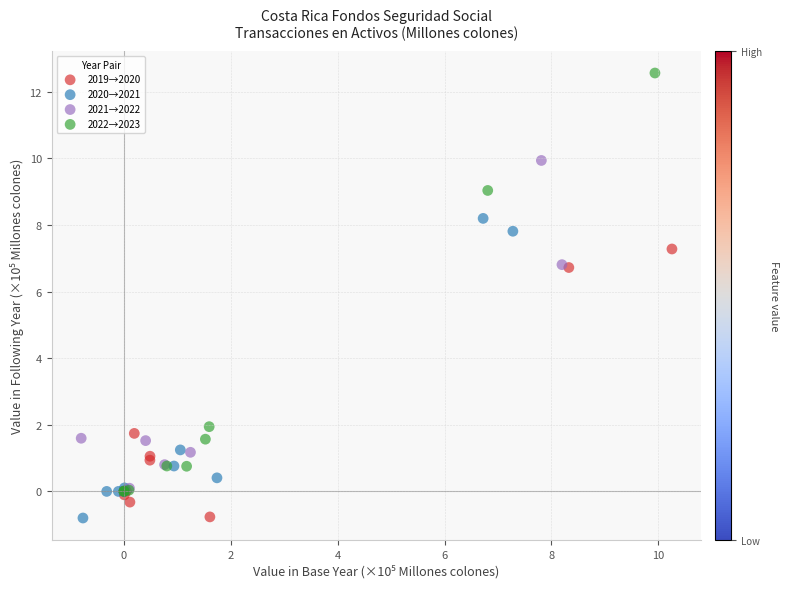

Which series contains the highest Y value?

2022→2023